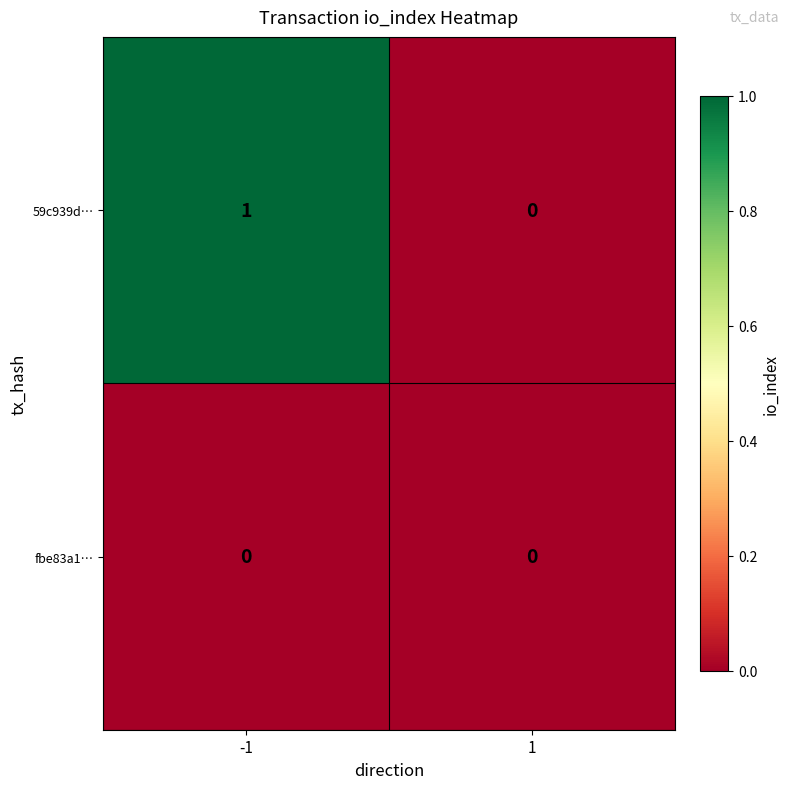

Is it true that fbe83a1… equals 0 at 1?

True